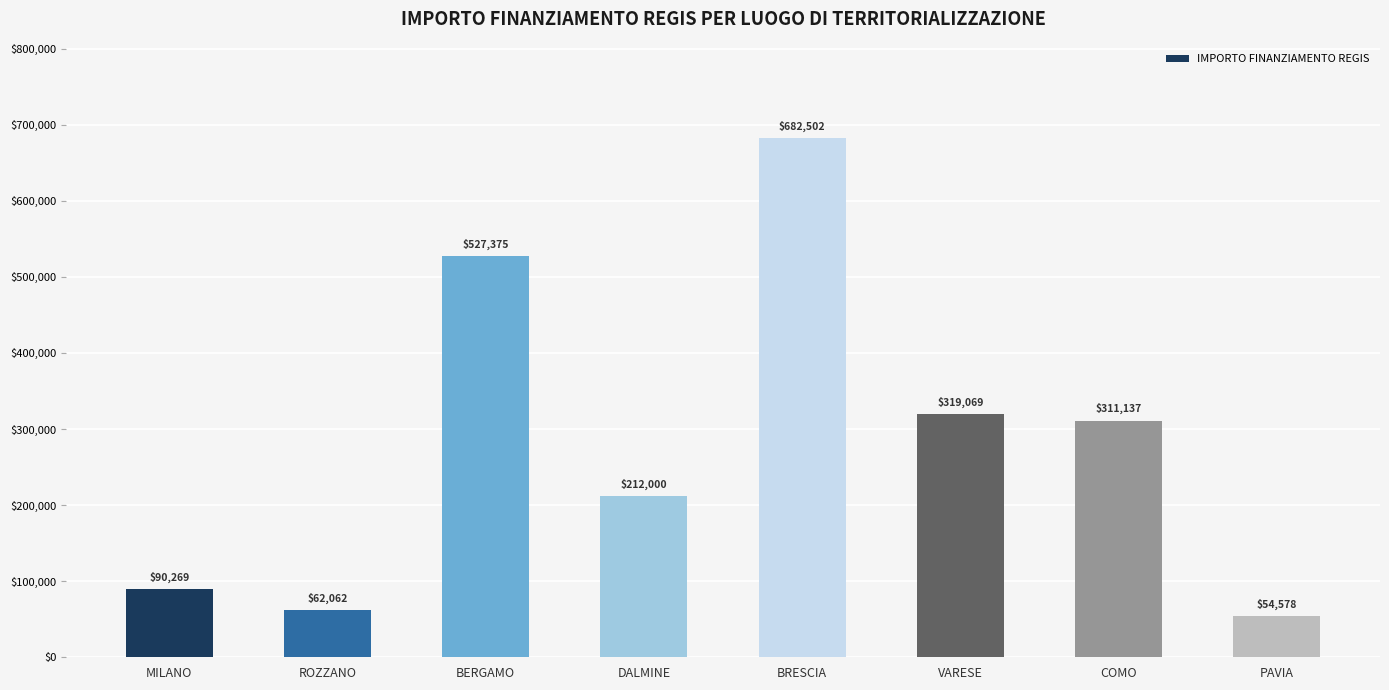

Which label corresponds to the smallest value in the chart?

PAVIA